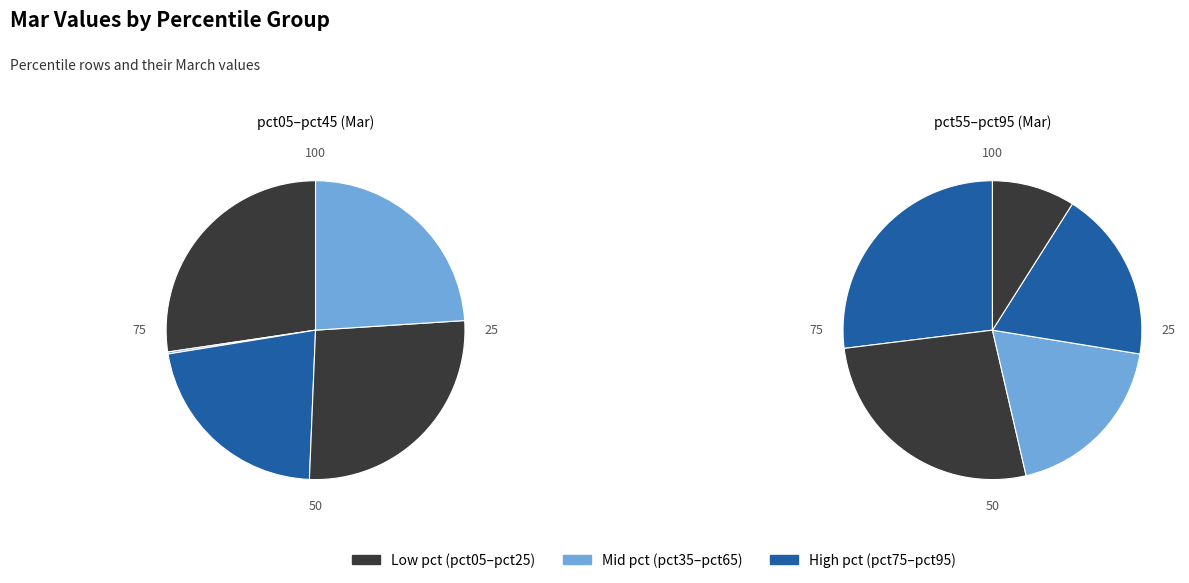

To the nearest percent, what is the combined percentage of pct85 and pct45?

21%